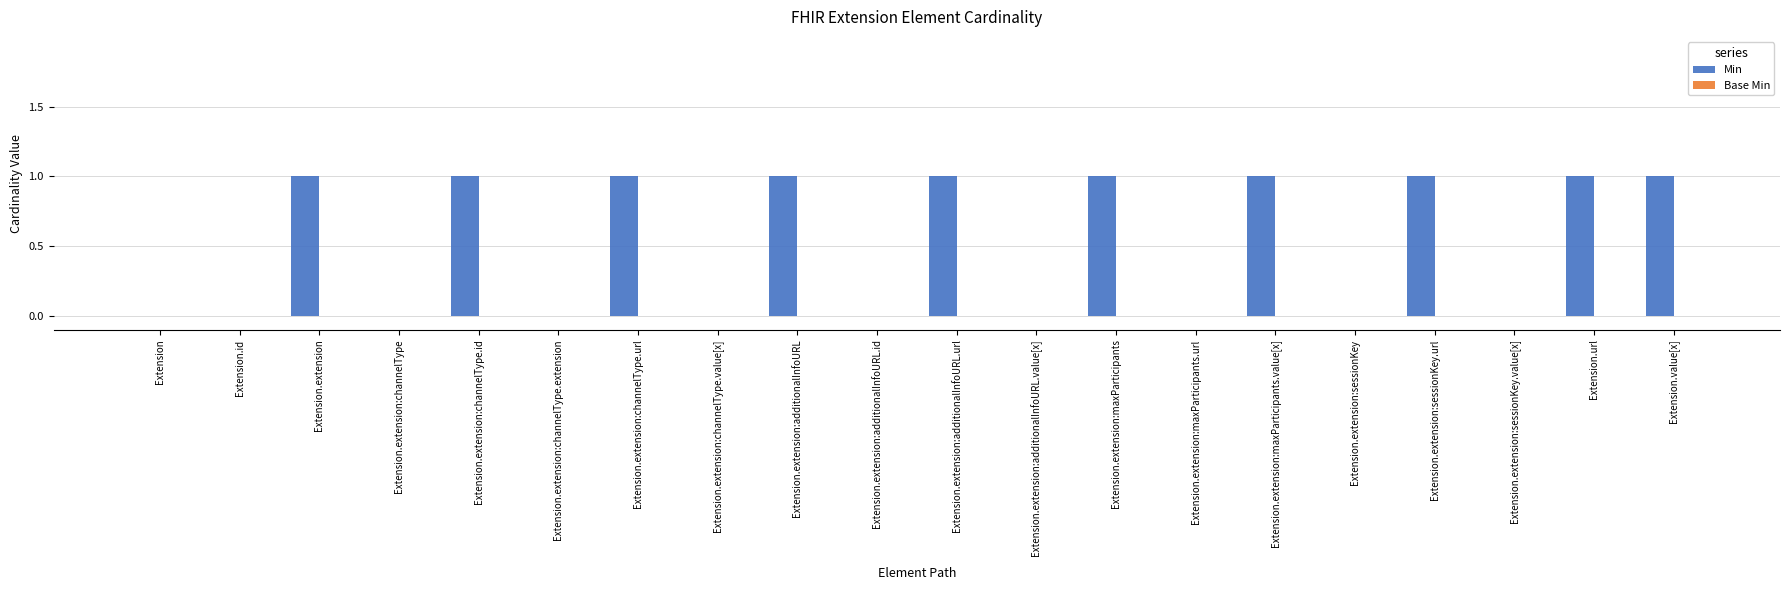

Between Extension.value[x] and Extension.extension:channelType, which is larger?

Extension.value[x]